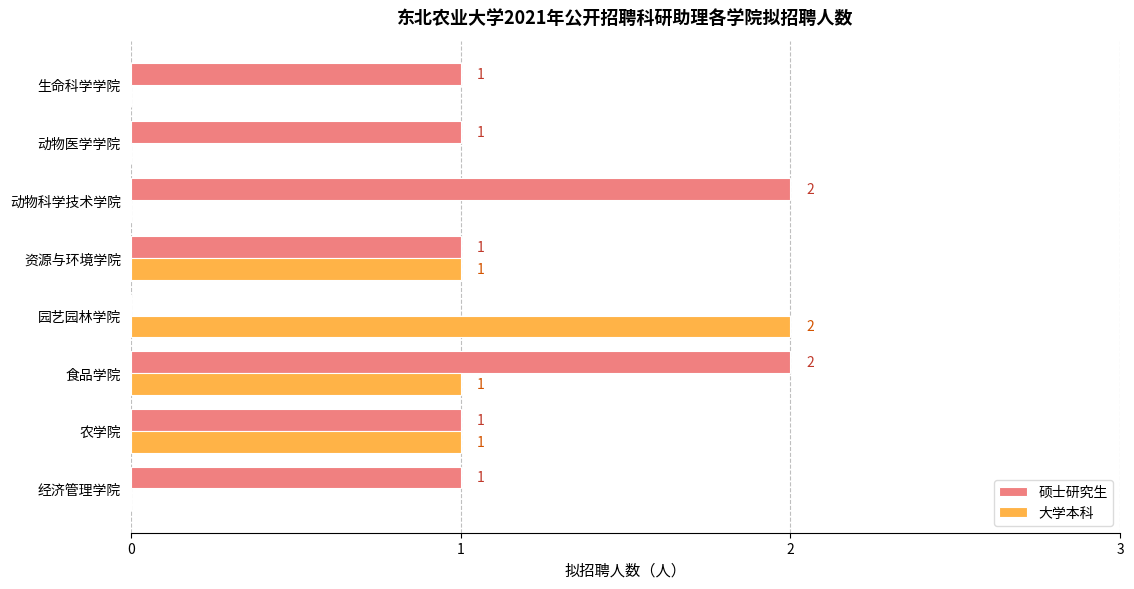

What is the sum of all 硕士研究生 values?

9